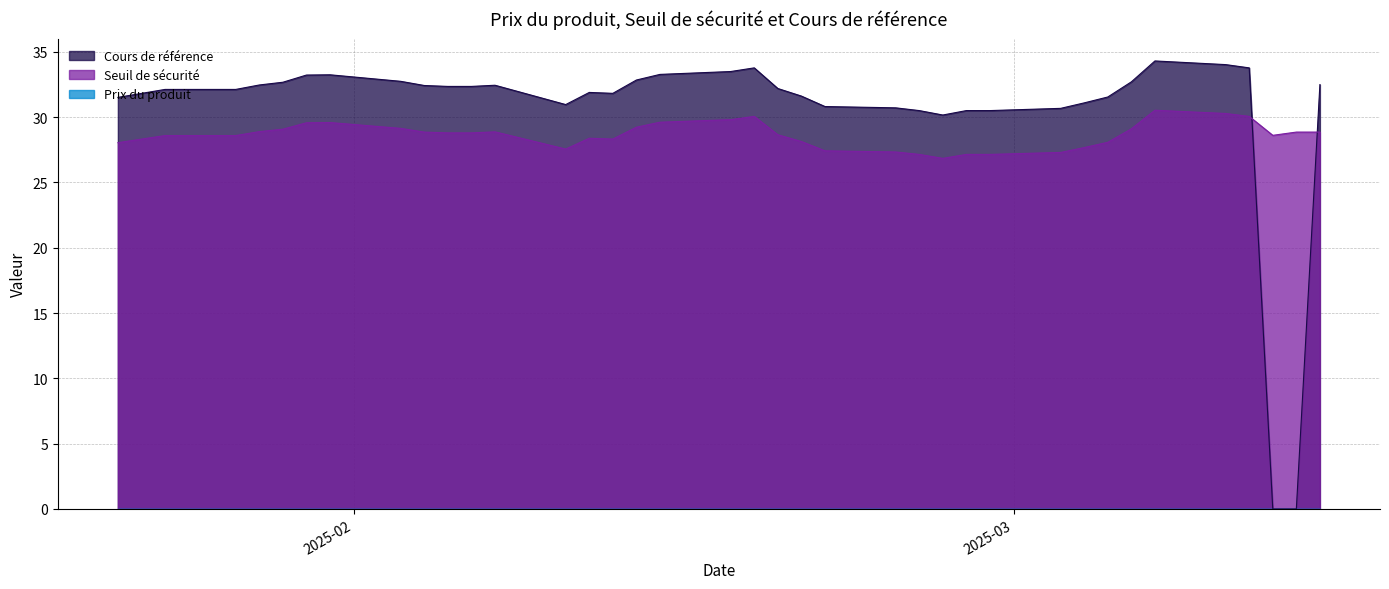

Reading right to left, list all the values displayed in this chart.

Cours de référence: 38=31.5	37=32.1	36=32.1	35=32.5	34=32.5	33=32.7	32=33.2	31=33.2	30=32.7	29=32.7	28=32.4	27=32.4	26=32.4	25=32.4	24=31.0	23=31.9	22=31.8	21=32.8	20=33.3	19=33.5	18=33.8	17=32.2	16=31.6	15=30.8	14=30.7	13=30.5	12=30.2	11=30.5	10=30.5	9=30.7	8=31.1	7=31.5	6=32.7	5=34.3	4=34.0	3=33.8	2=0.0	1=0.0	0=32.5
Seuil de sécurité: 38=28.0	37=28.6	36=28.6	35=28.9	34=28.9	33=29.1	32=29.6	31=29.6	30=29.1	29=29.1	28=28.9	27=28.8	26=28.8	25=28.9	24=27.6	23=28.4	22=28.3	21=29.2	20=29.6	19=29.8	18=30.1	17=28.6	16=28.1	15=27.4	14=27.3	13=27.1	12=26.8	11=27.1	10=27.1	9=27.3	8=27.7	7=28.1	6=29.1	5=30.5	4=30.3	3=30.1	2=28.6	1=28.9	0=28.9
Prix du produit: 38=0.0	37=0.0	36=0.0	35=0.0	34=0.0	33=0.0	32=0.0	31=0.0	30=0.0	29=0.0	28=0.0	27=0.0	26=0.0	25=0.0	24=0.0	23=0.0	22=0.0	21=0.0	20=0.0	19=0.0	18=0.0	17=0.0	16=0.0	15=0.0	14=0.0	13=0.0	12=0.0	11=0.0	10=0.0	9=0.0	8=0.0	7=0.0	6=0.0	5=0.0	4=0.0	3=0.0	2=0.0	1=0.0	0=0.0